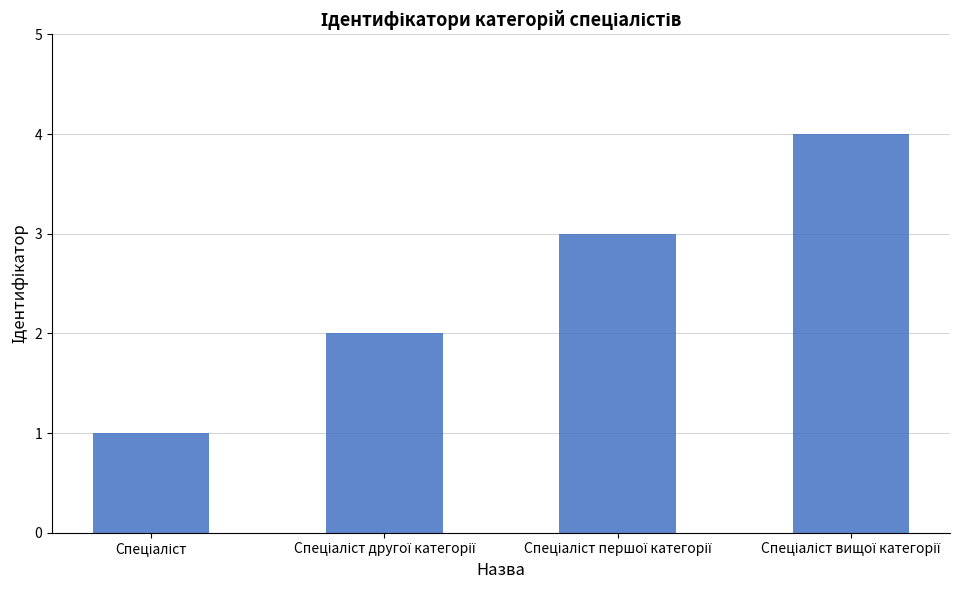

What is the greatest value displayed?

4